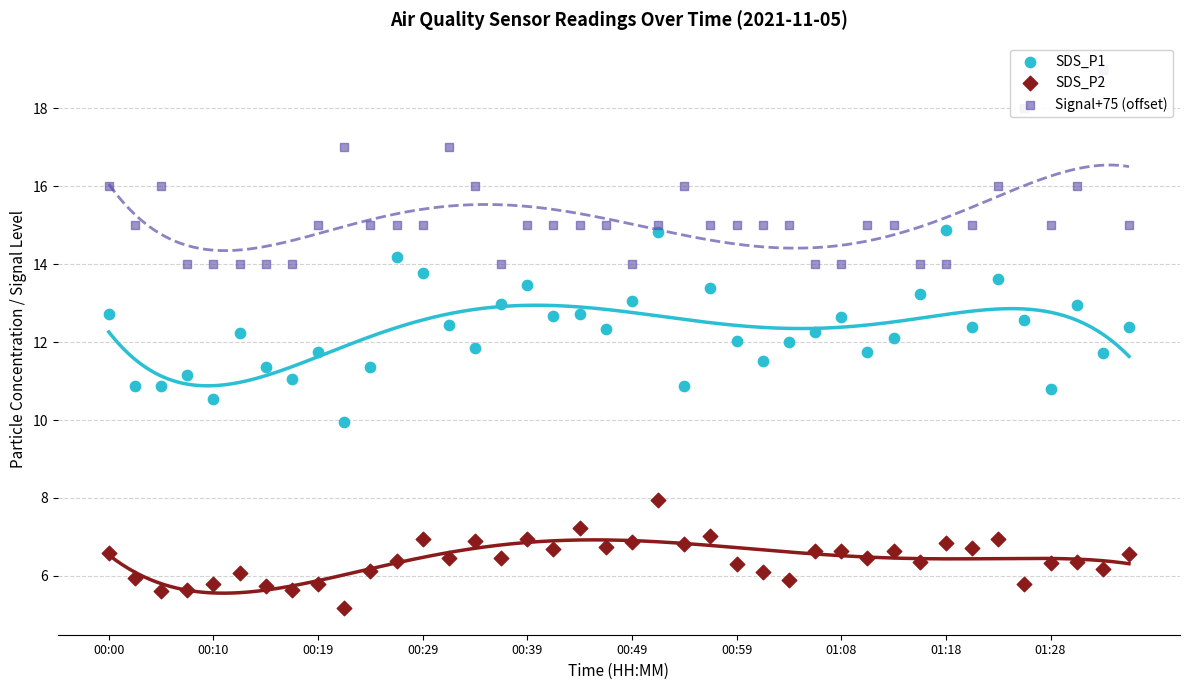

At which category is the sum across all series the highest?

21